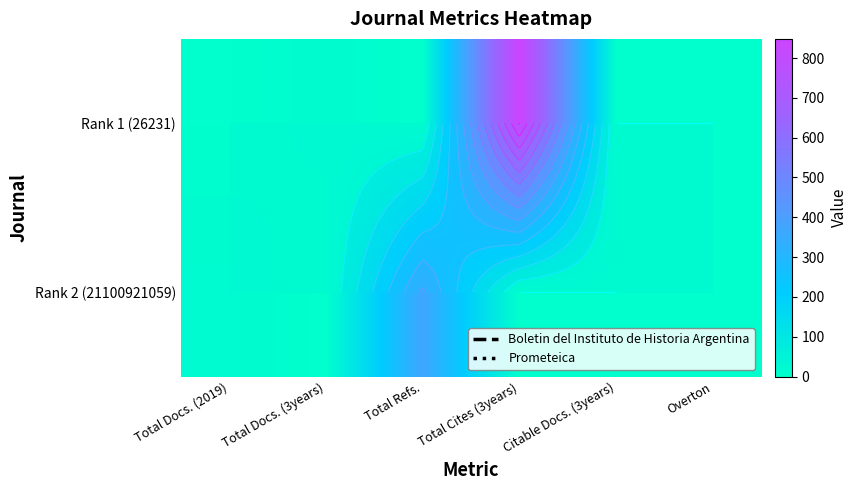

True or false: Rank 1 (26231) has a value of 5 at Total Docs. (2019).

False